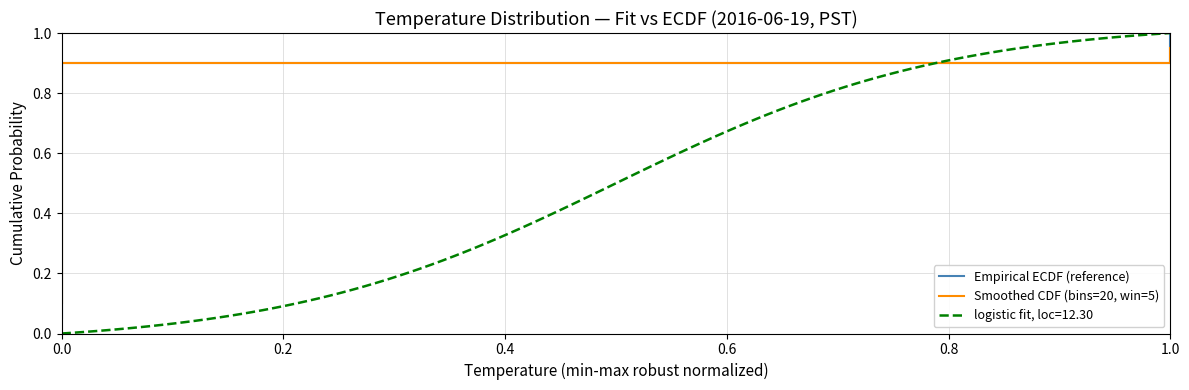

Rank the series at 0.0 from highest to lowest value.

Smoothed CDF (bins=20, win=5), Empirical ECDF (reference)